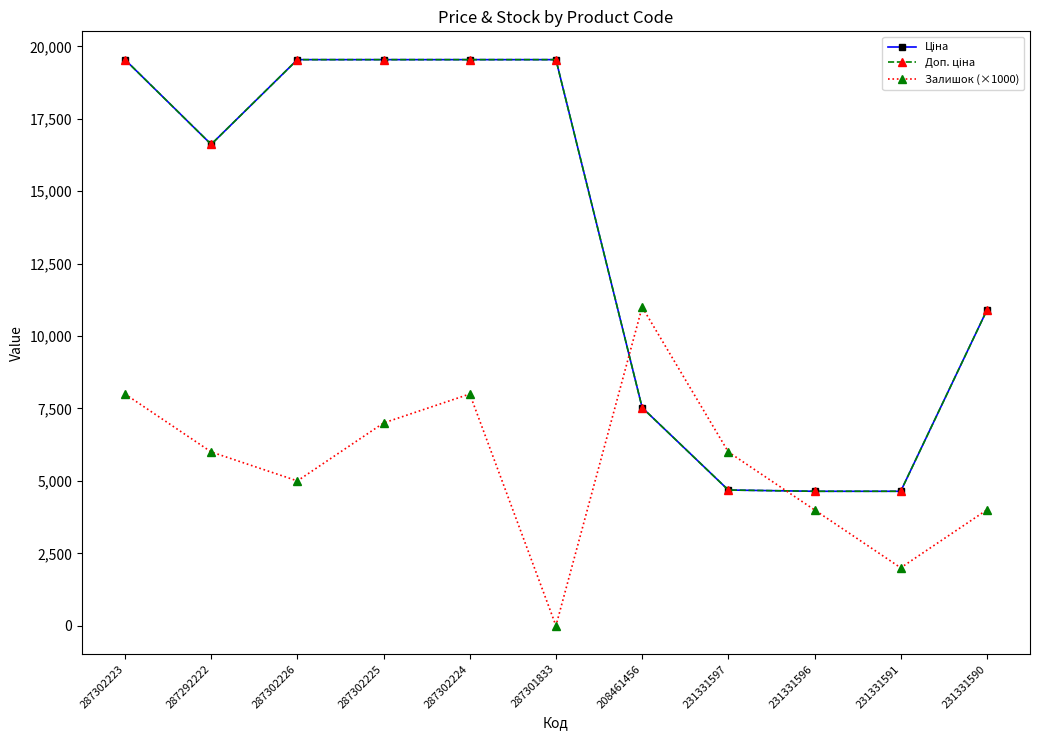

True or false: Залишок (×1000) has a value of 3044.3 at 231331591.

False